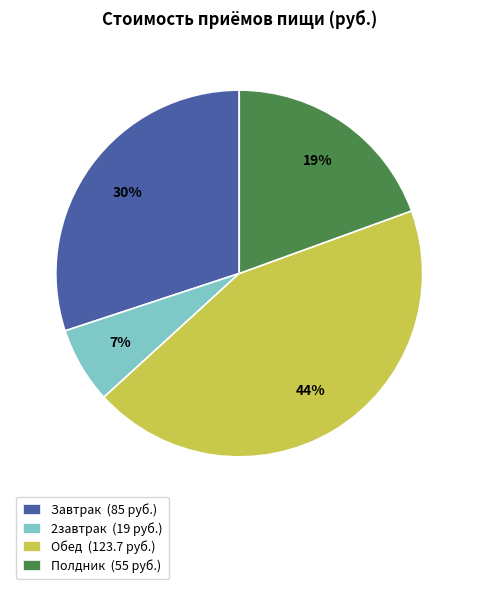

To the nearest percent, what is the difference between the largest and smallest slice percentages?

37%